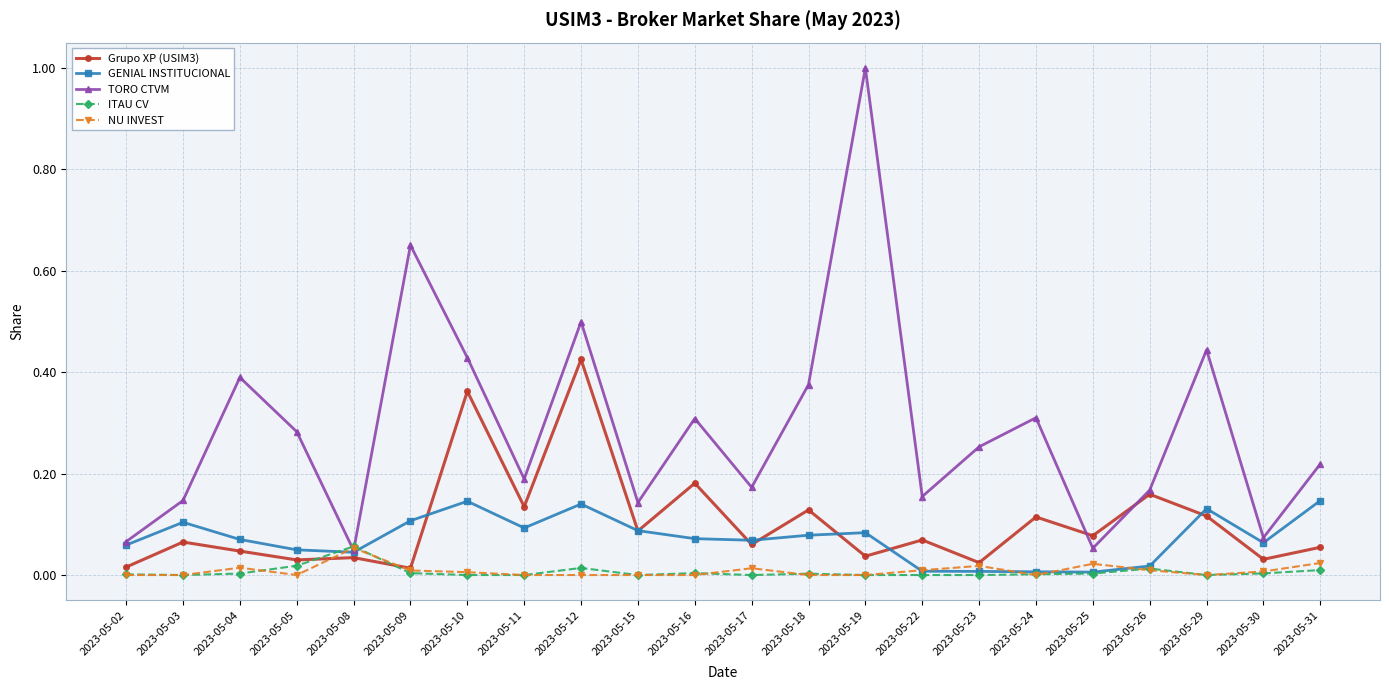

True or false: GENIAL INSTITUCIONAL has more than 0 interior local peaks.

True